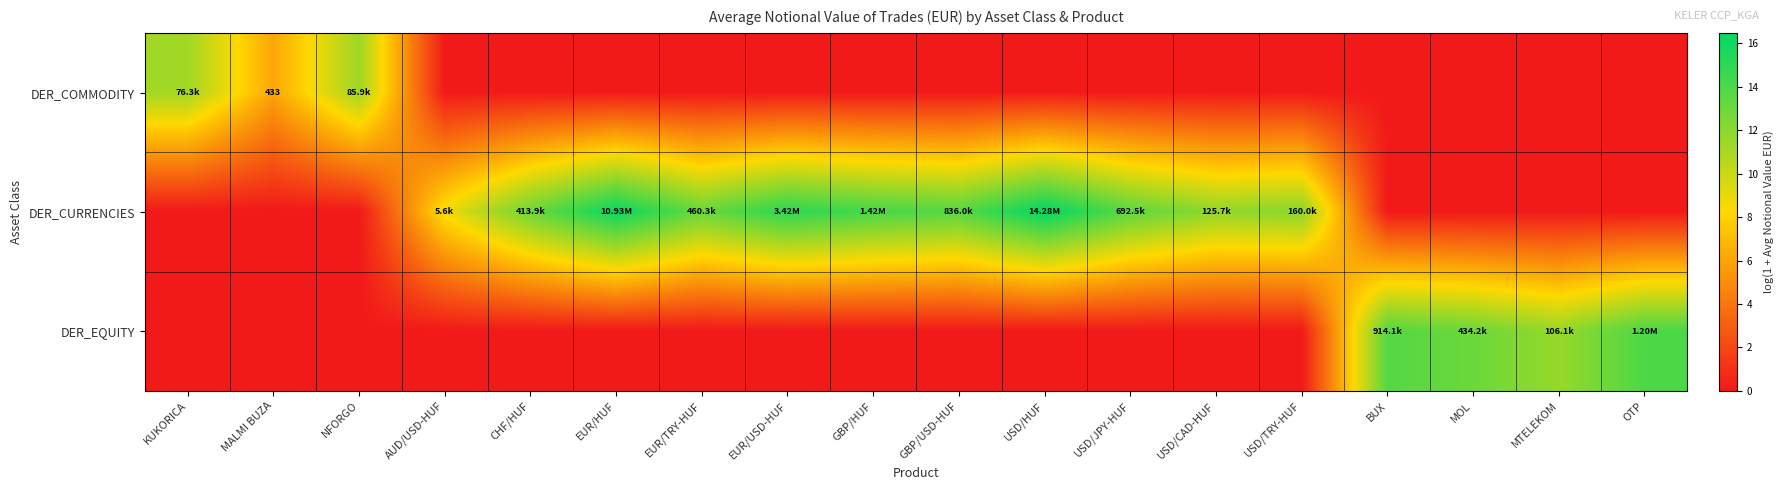

What is the difference between the maximum and minimum values in the DER_CURRENCIES series?

16.5